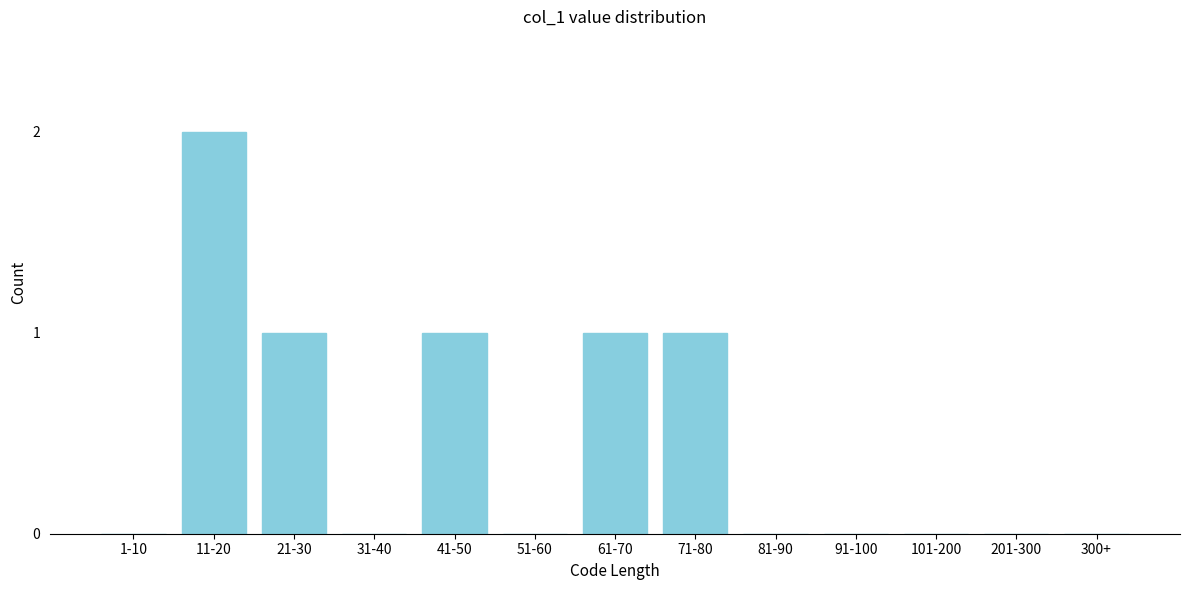

Reading left to right, list all the values displayed in this chart.

1-10=0	11-20=2	21-30=1	31-40=0	41-50=1	51-60=0	61-70=1	71-80=1	81-90=0	91-100=0	101-200=0	201-300=0	300+=0